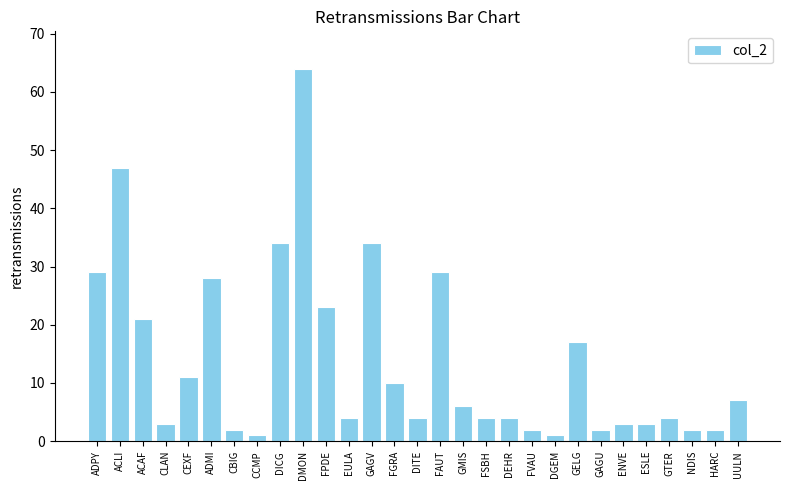

Which has a higher value, UULN or DGEM?

UULN